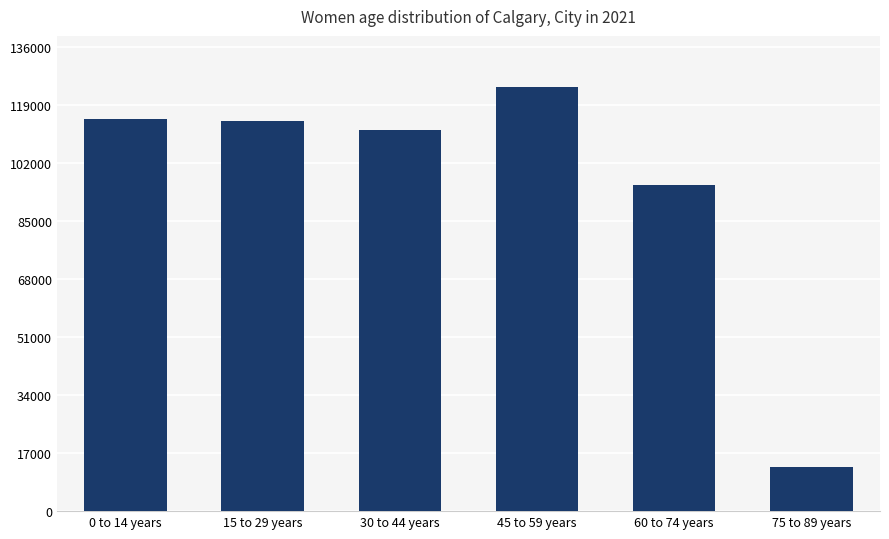

What is the change in value from 15 to 29 years to 60 to 74 years?

-18880